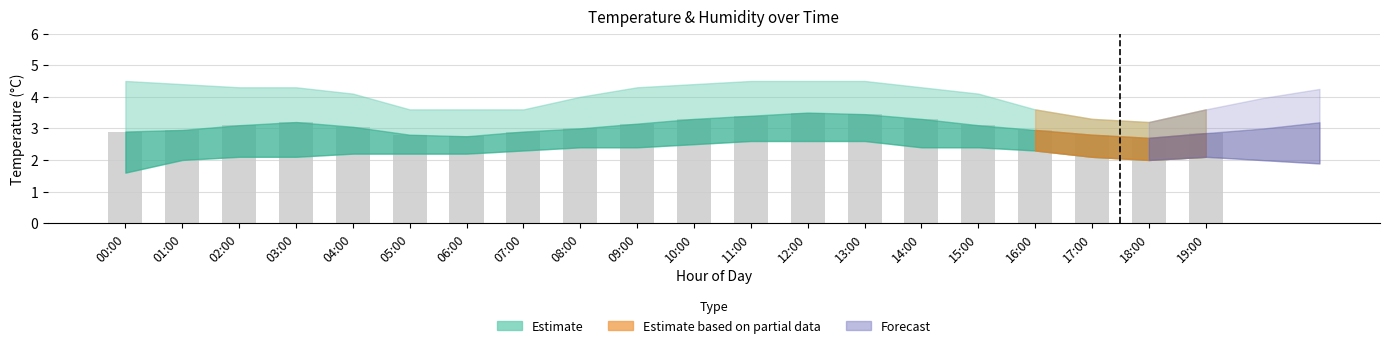

Is it true that the value at 16:00 is 3.0?

True